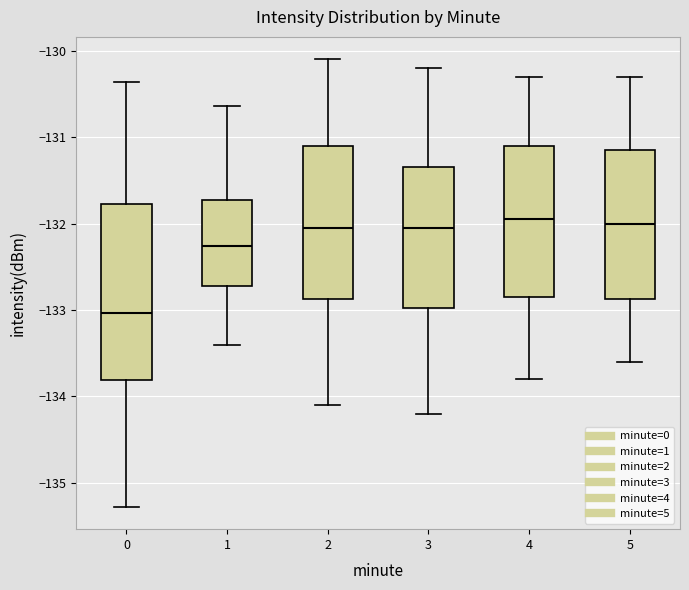

Comparing the boxes themselves (not the whiskers), which one is the tallest?

0